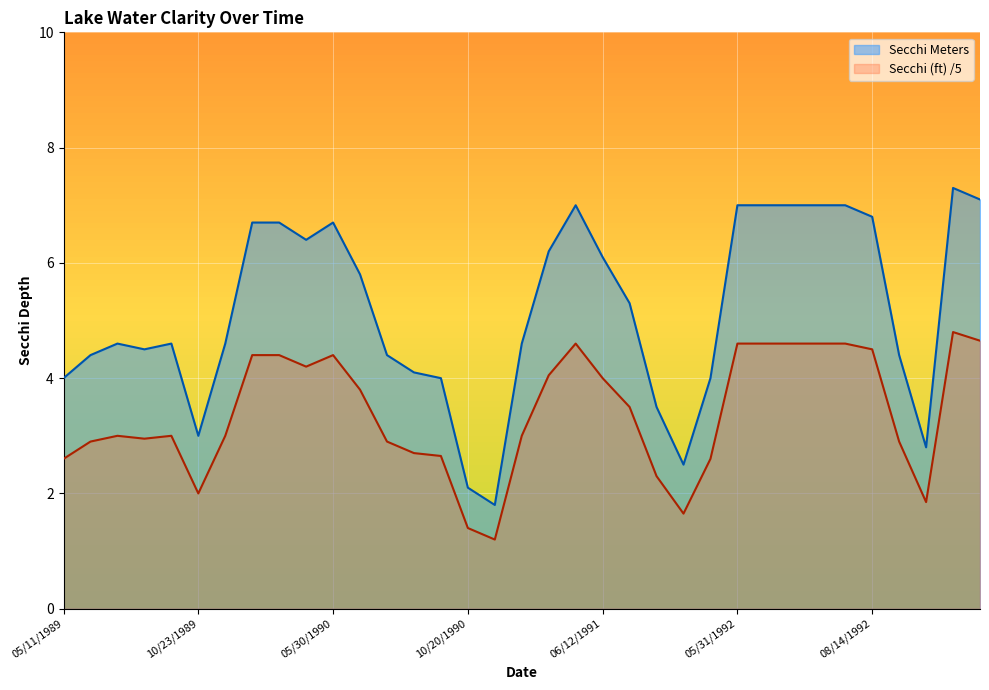

True or false: Secchi (ft) has more than 0 points higher than both neighbors.

True